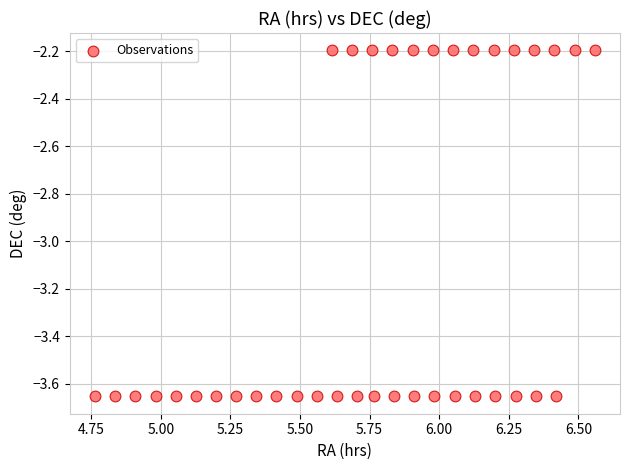

What is the range of Y values (max minus min)?

1.5